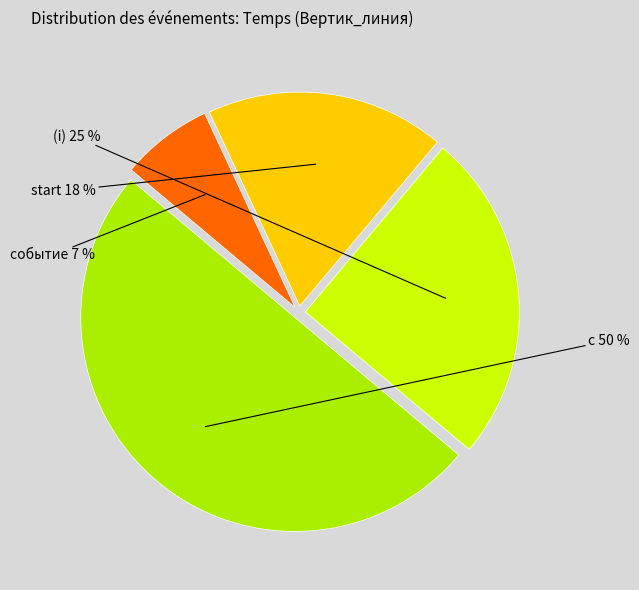

True or false: (i) accounts for 31% of the total.

False